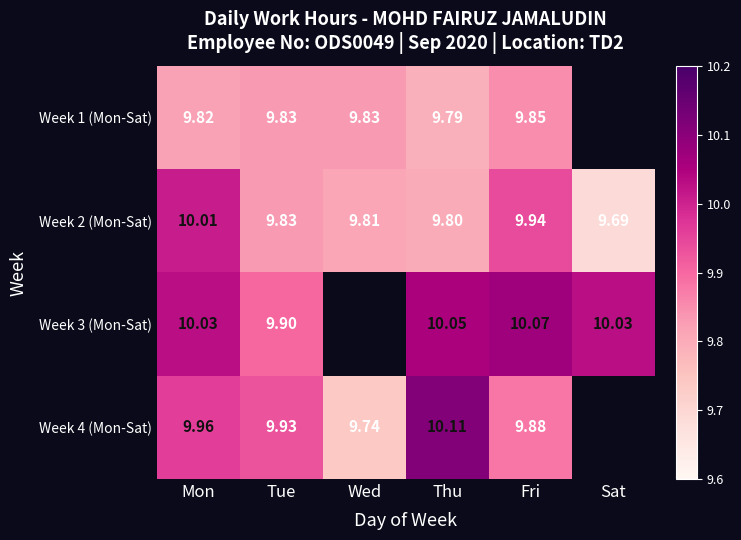

Is it true that Week 4 (Mon-Sat) equals 9.7 at Wed?

True